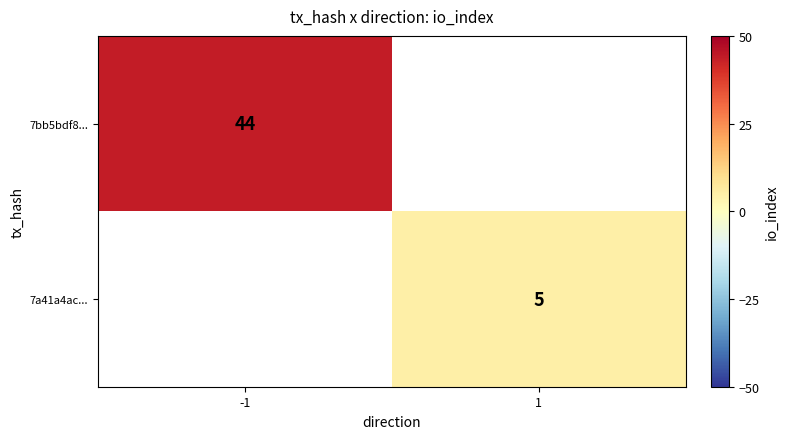

The 7a41a4ac... series shows 5 at 1. True or false?

True